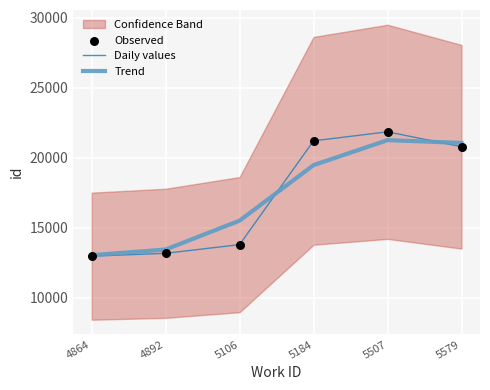

Is the value of Daily values at 5507 greater than the value of Trend at 5507?

Yes